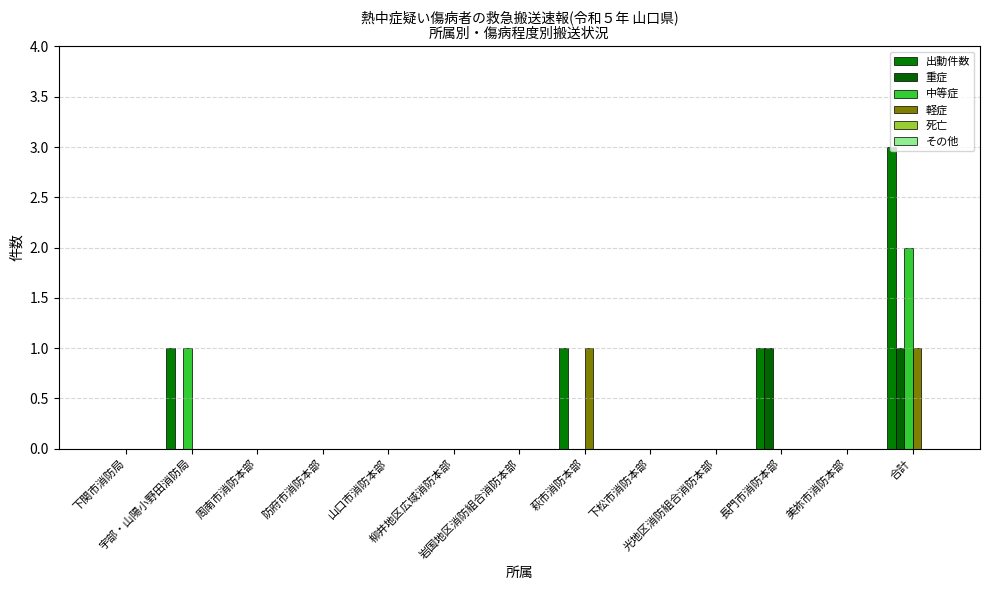

How many groups of bars are there?

13